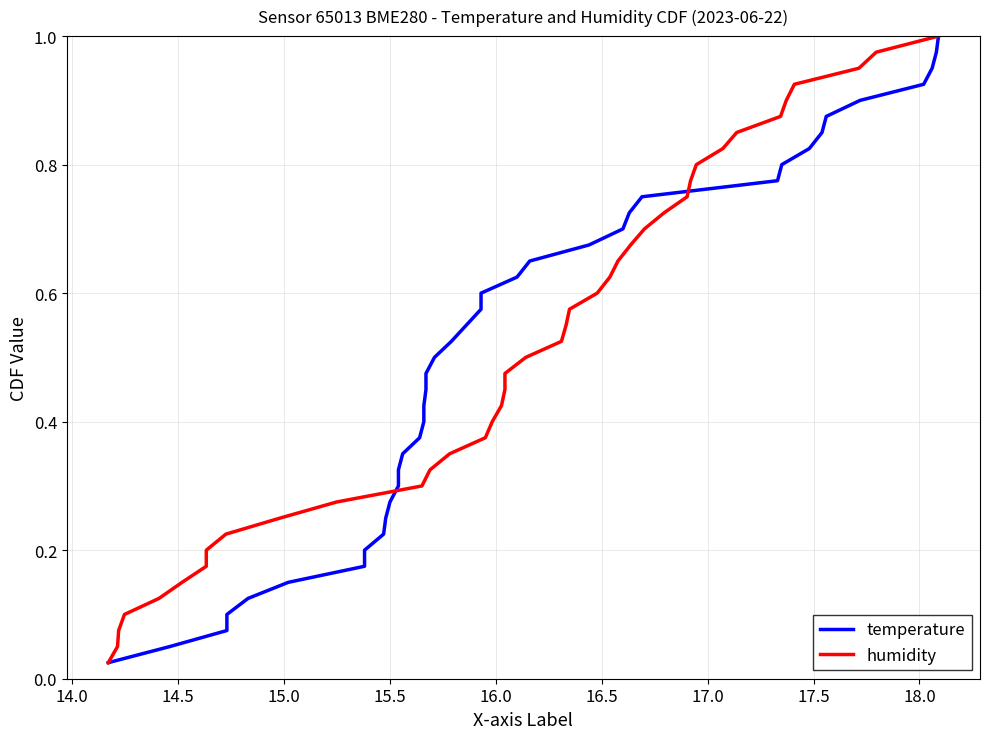

The value of humidity at 23 is 0.1. True or false?

False